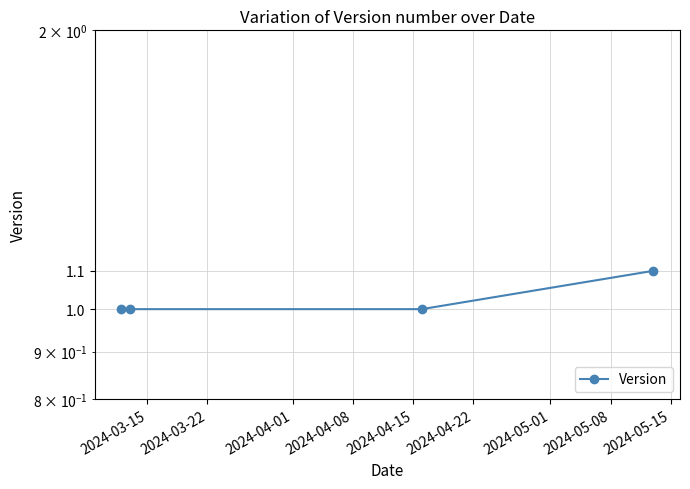

Which has a higher value, 2024-04-01 or 2024-04-08?

2024-04-08